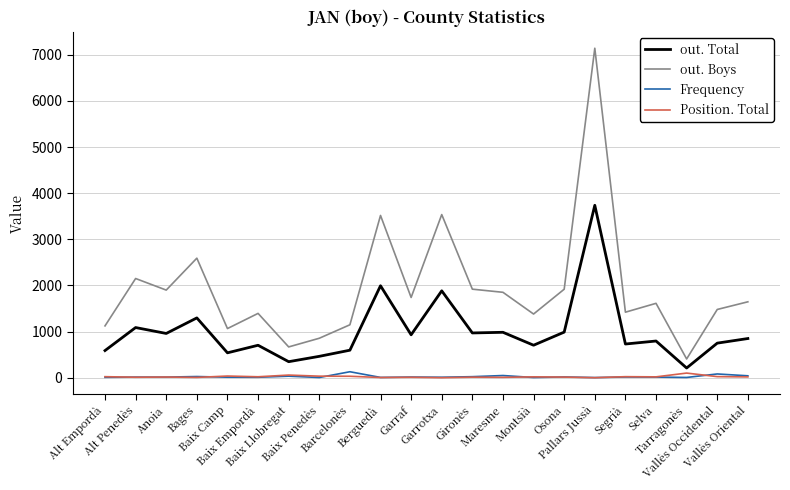

Which series has the largest total across all categories?

out. Boys